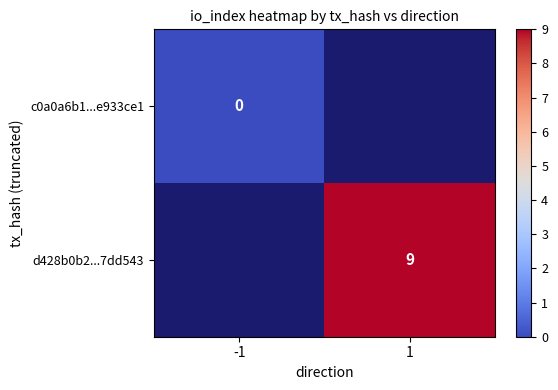

The value of d428b0b2...7dd543 at 1 is 3. True or false?

False